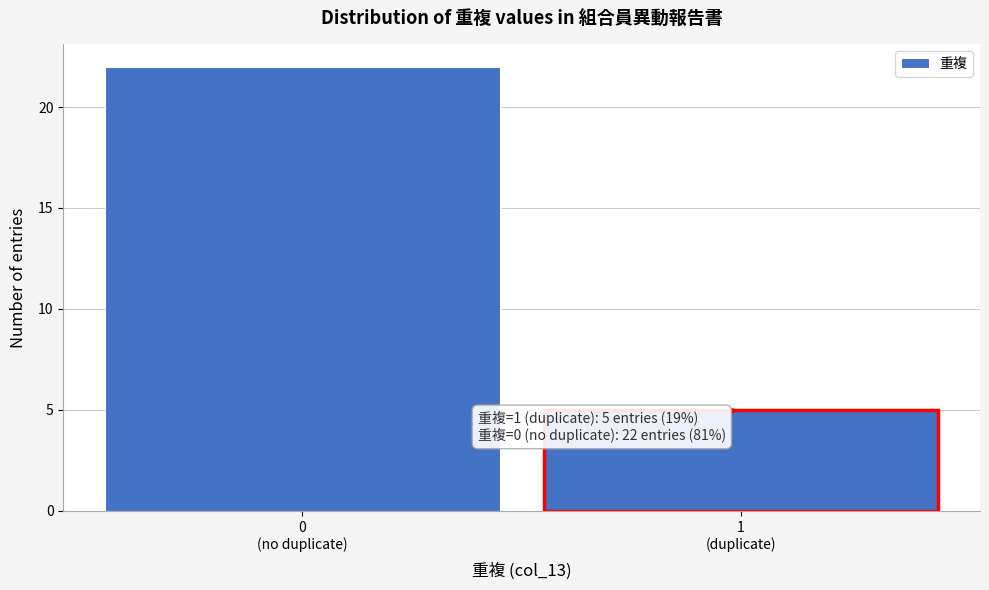

Reading left to right, extract all data points from this chart.

22	5